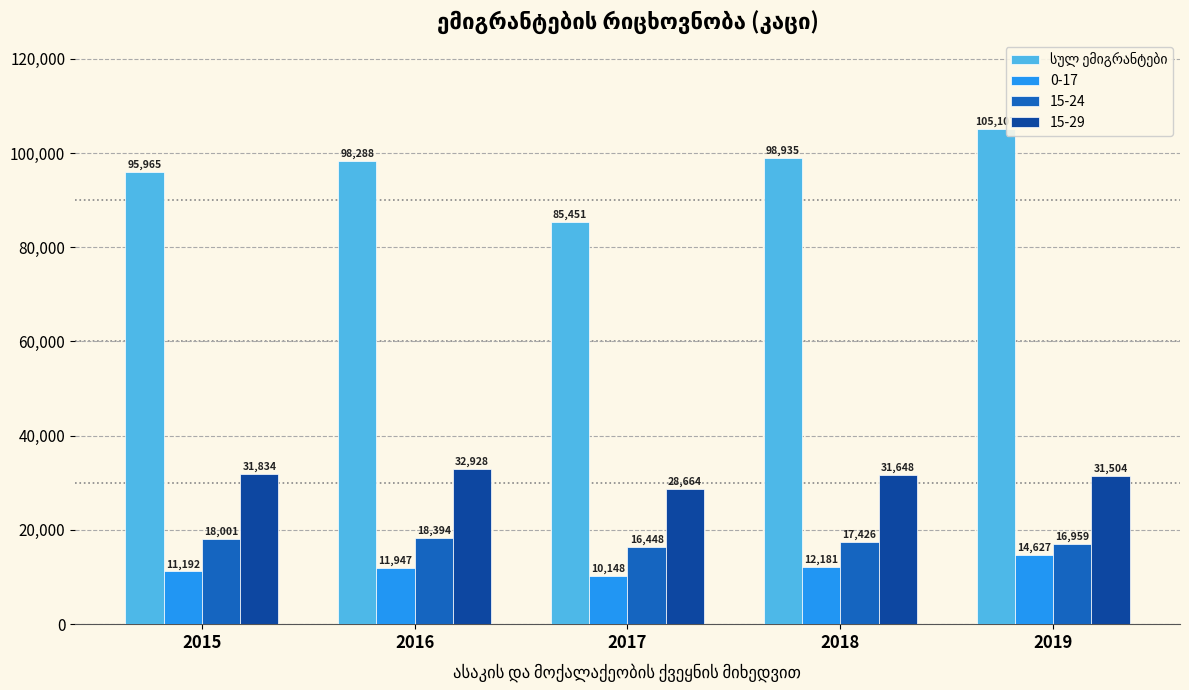

What is the difference between the maximum and second lowest values?

9142